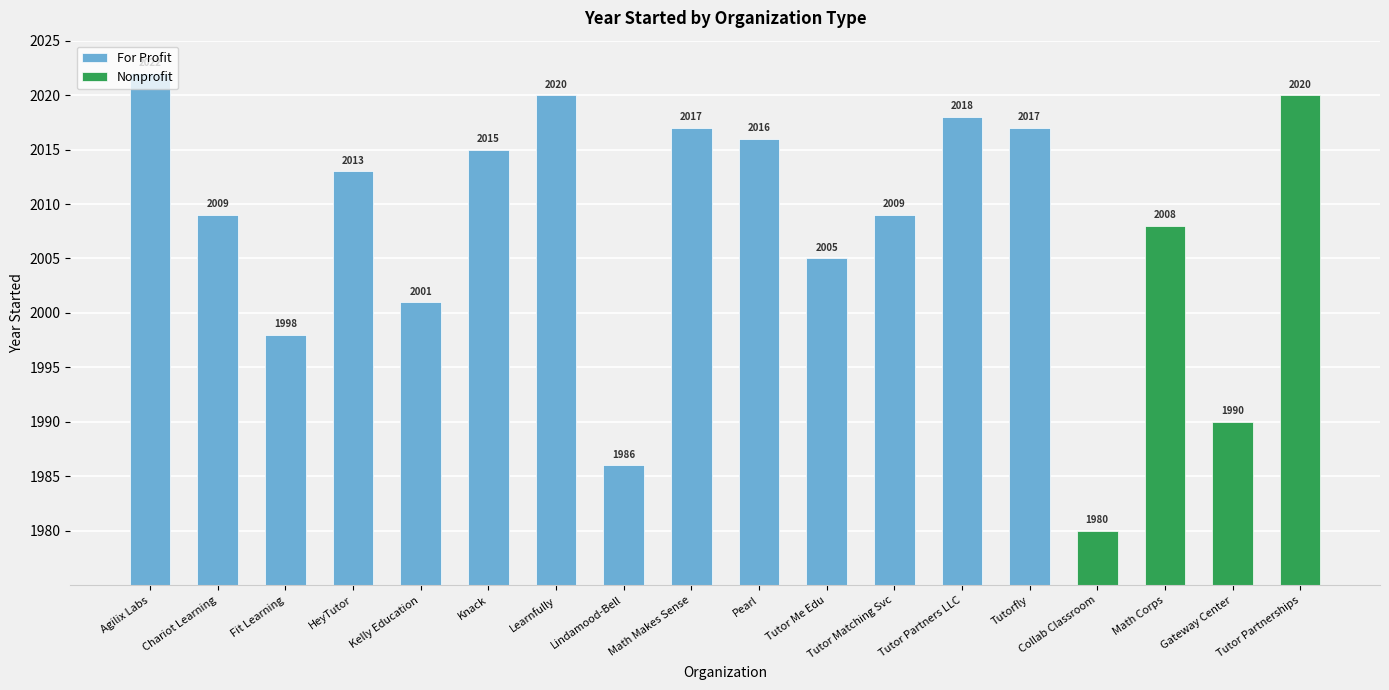

What is the average value of the Nonprofit series?

2000